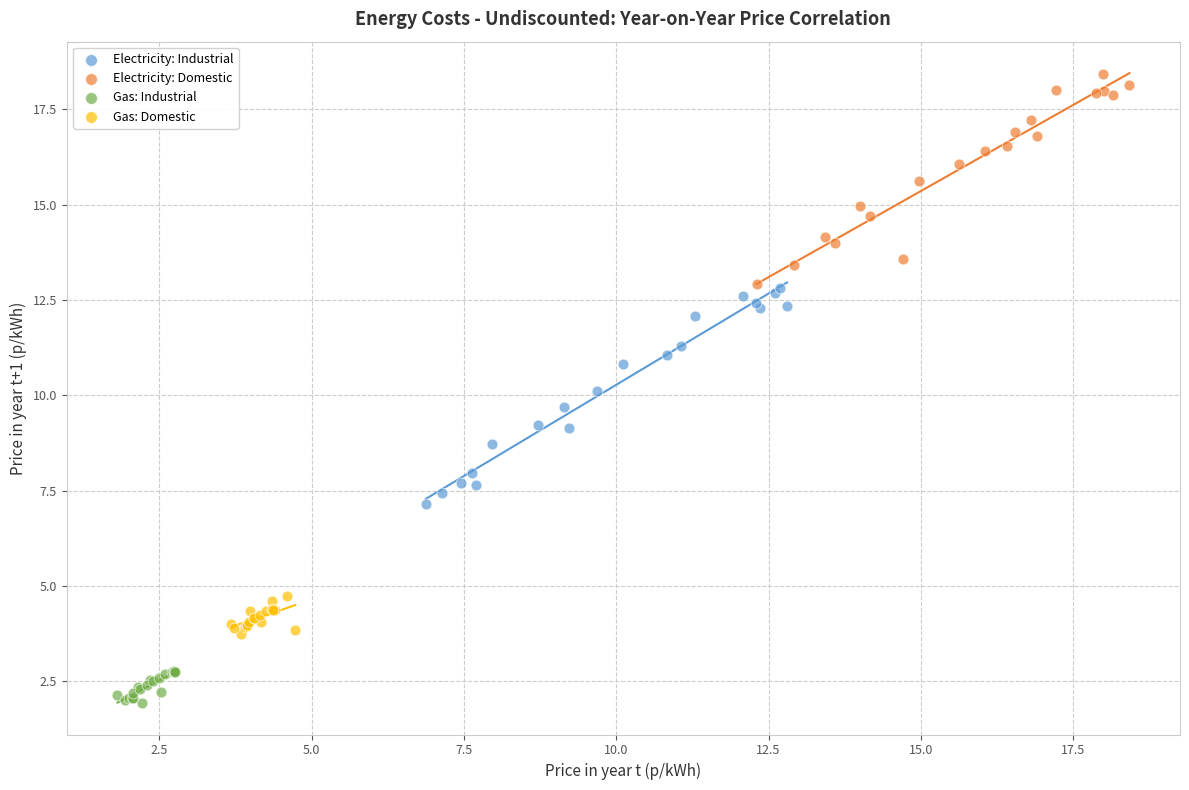

What are all the series names shown in the legend?

Electricity: Industrial, Electricity: Domestic, Gas: Industrial, Gas: Domestic